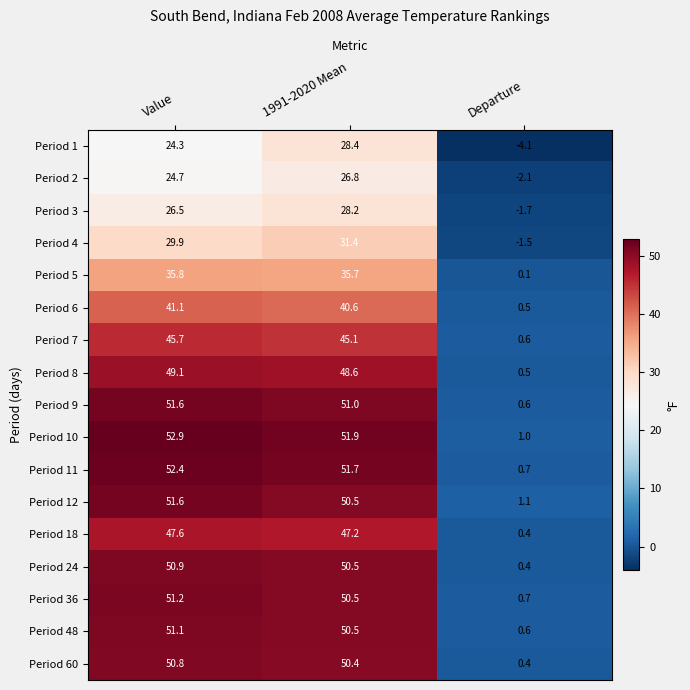

At which category is the sum across all series the highest?

1991-2020 Mean